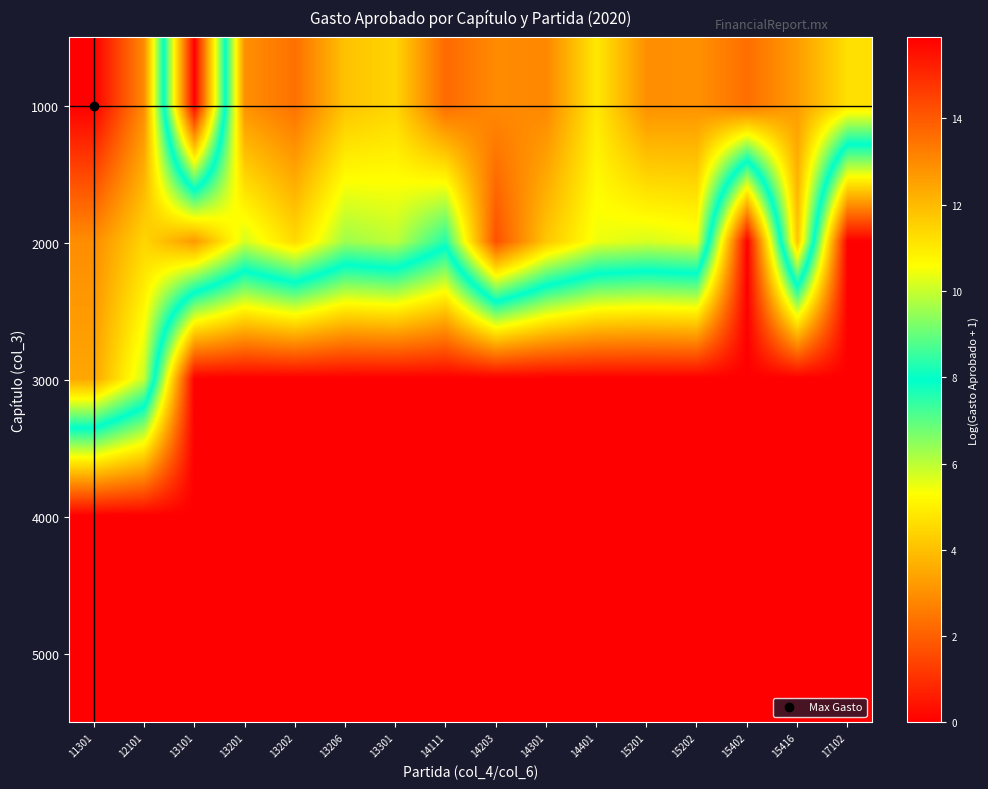

Which has a higher value, 15202 or 17102?

15202